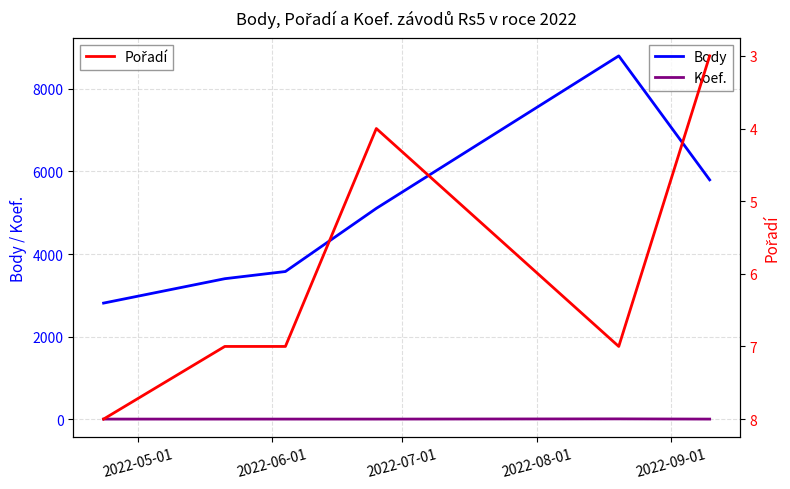

True or false: Body and Koef. intersect in this chart.

False